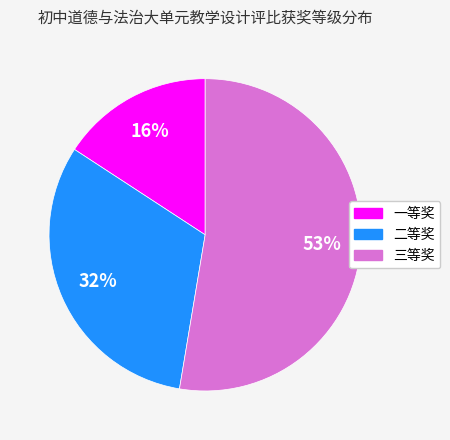

Is it true that 二等奖 is 23% of the pie?

False